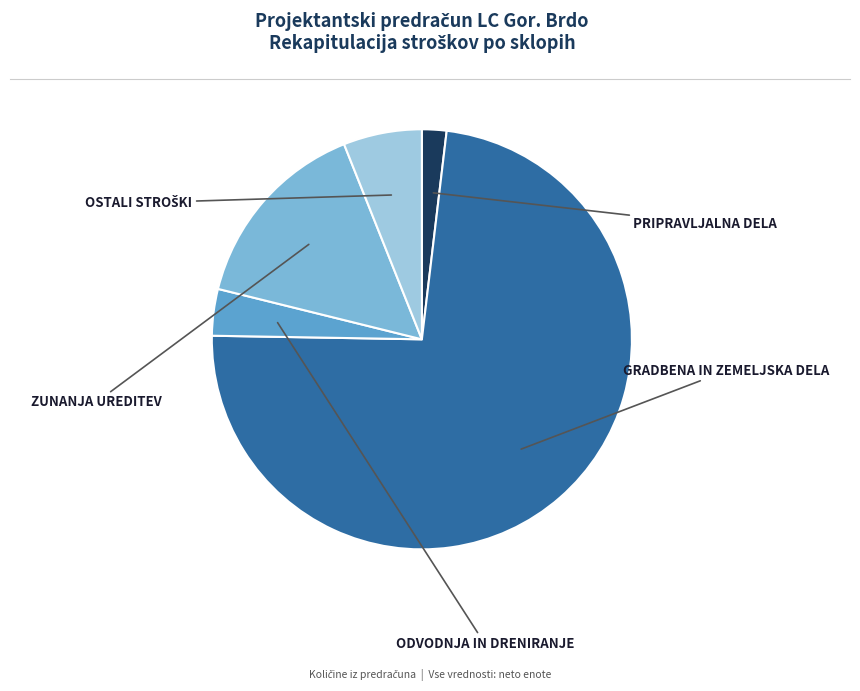

Rank the categories by value from lowest to highest.

PRIPRAVLJALNA DELA, ODVODNJA IN DRENIRANJE, OSTALI STROŠKI, ZUNANJA UREDITEV, GRADBENA IN ZEMELJSKA DELA